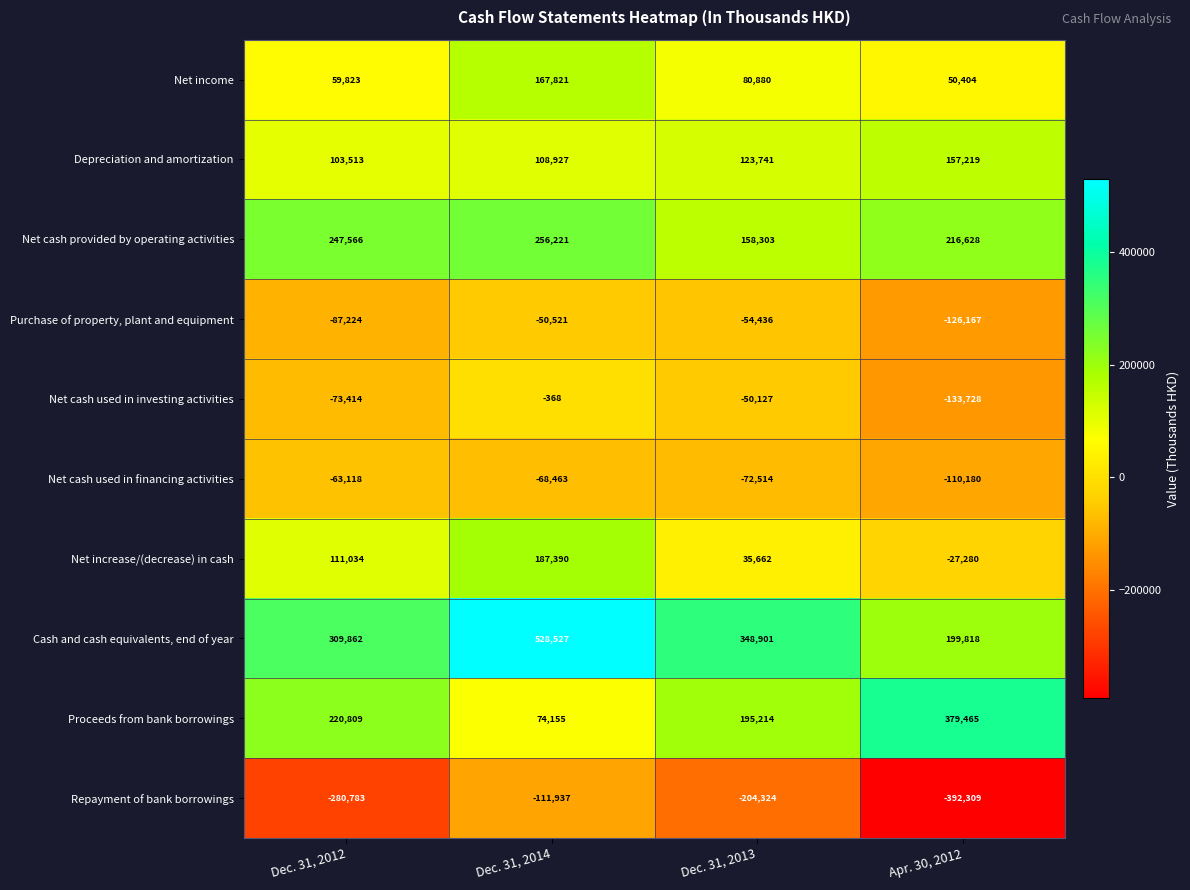

What is the sum of the Net cash used in financing activities values at Dec. 31, 2012 and Apr. 30, 2012?

-173298